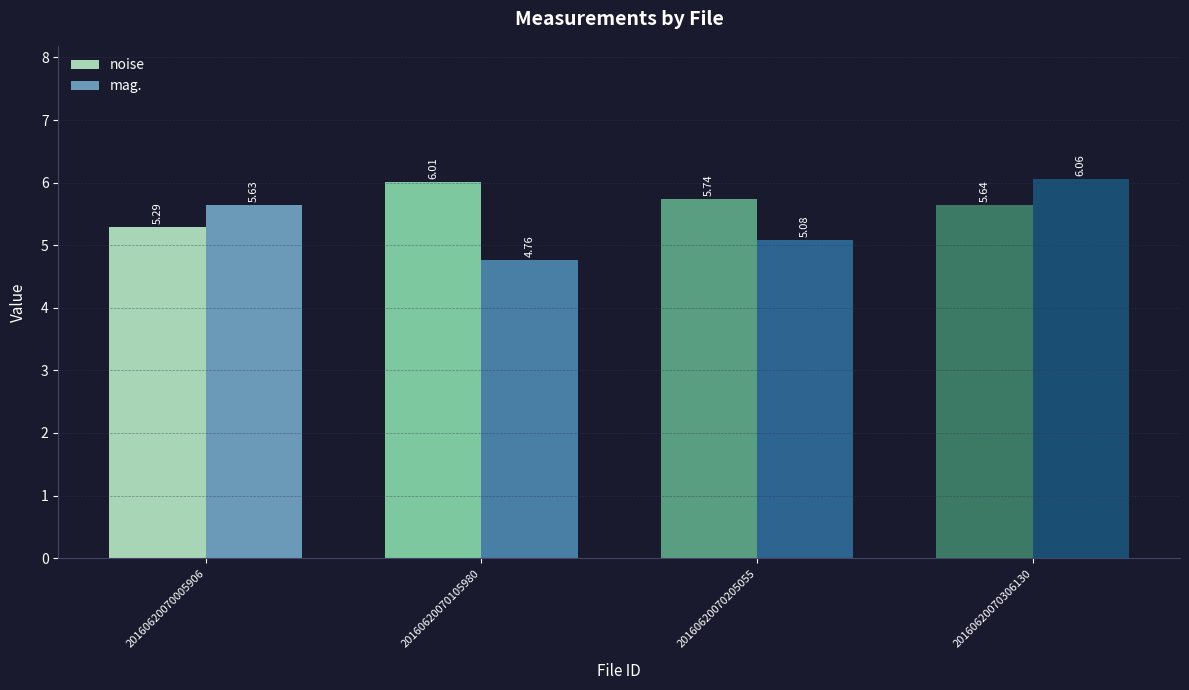

What is the difference between the highest and lowest values at 20160620070105980?

1.2